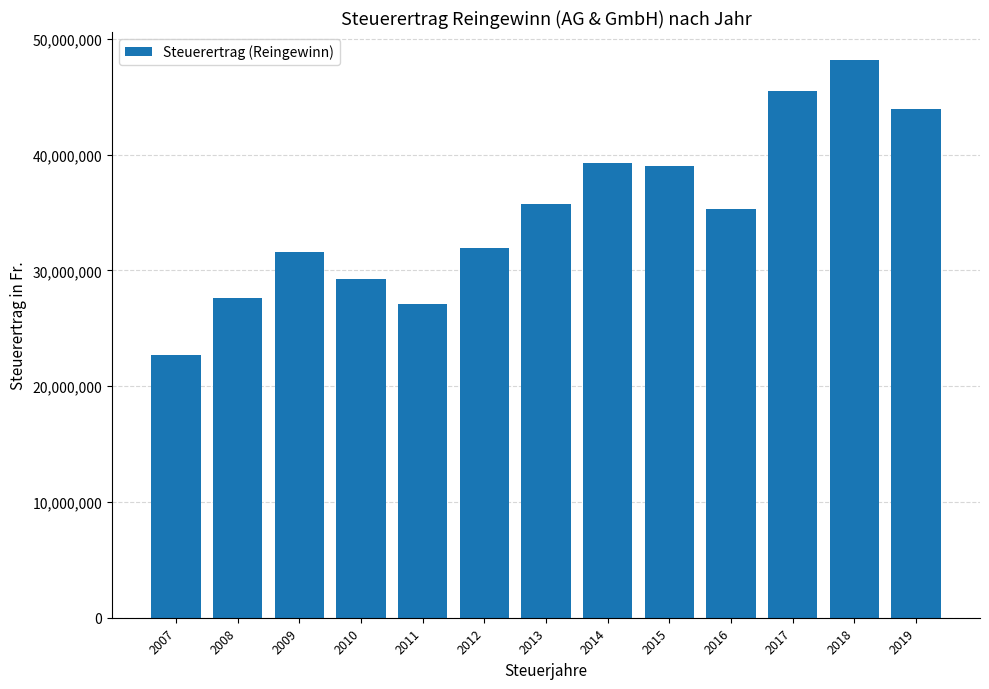

How many distinct data groups are displayed?

1